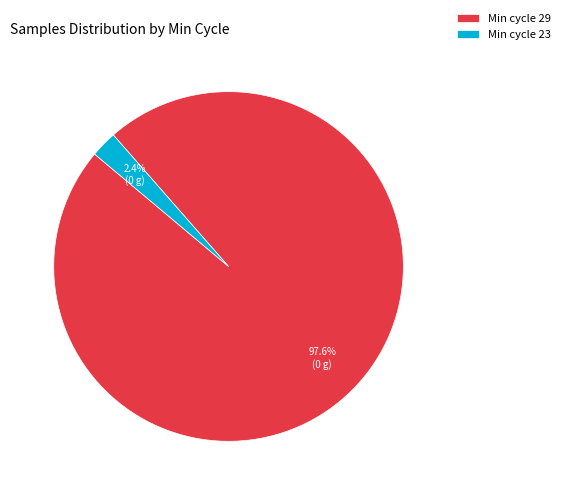

Which slice is the largest?

Min cycle 29